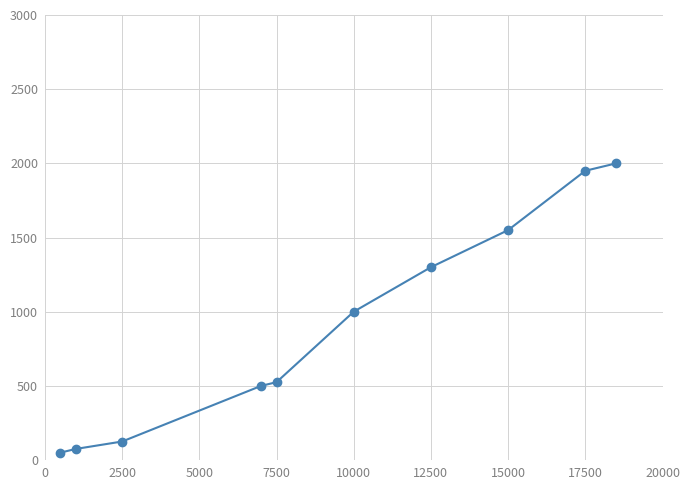

What is the maximum value shown in the chart?

2000